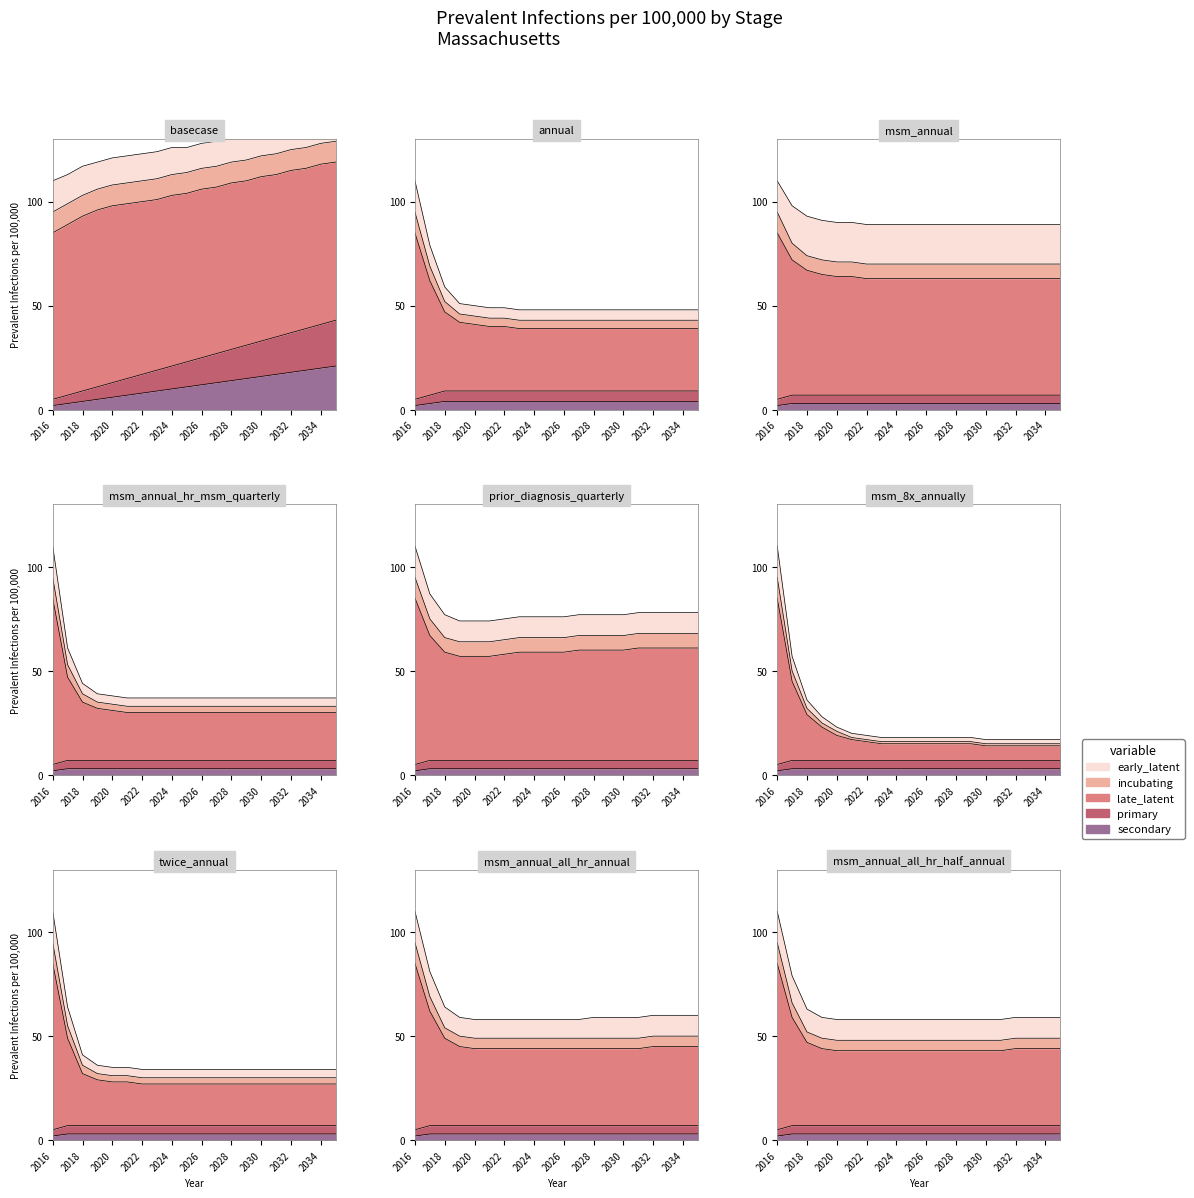

Which series has the largest total across all categories?

late_latent